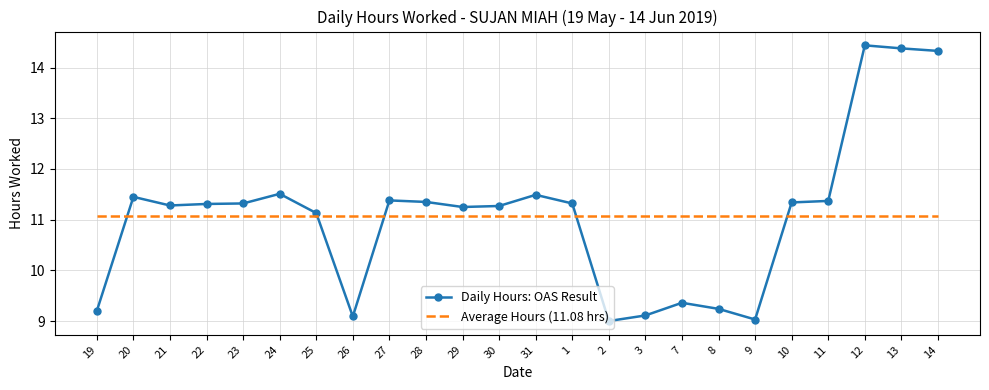

Rank the series at 2 from highest to lowest value.

Average Hours (11.08 hrs), Daily Hours: OAS Result